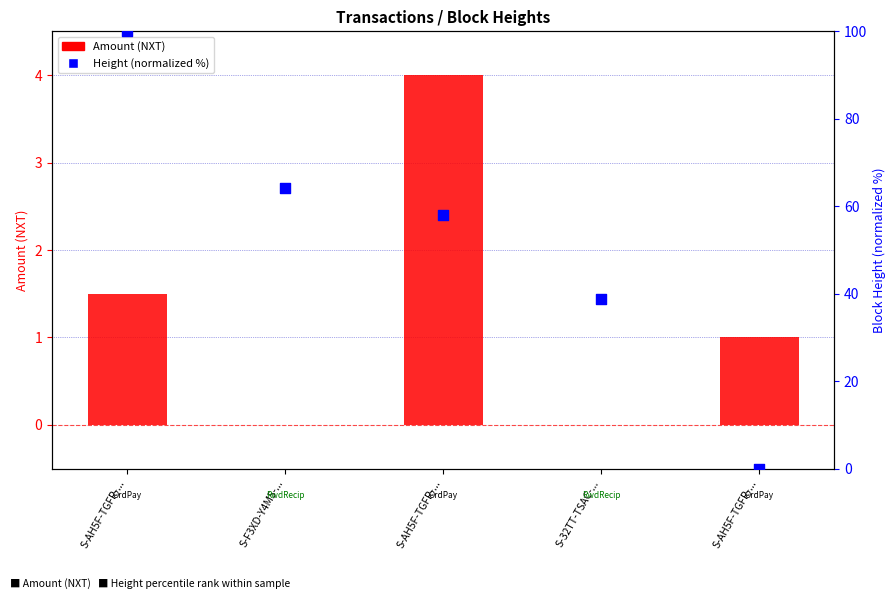

Which series has the widest spread of Y values?

Height (normalized %)